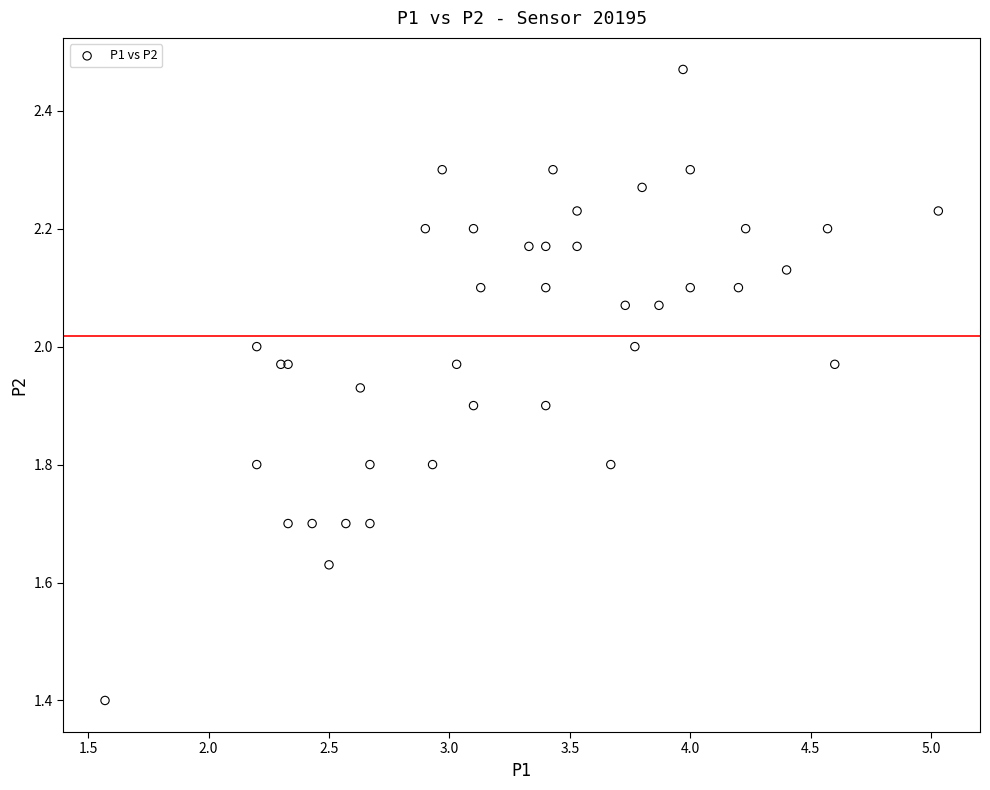

What Y value in the scatter plot is closest to 1?

1.4